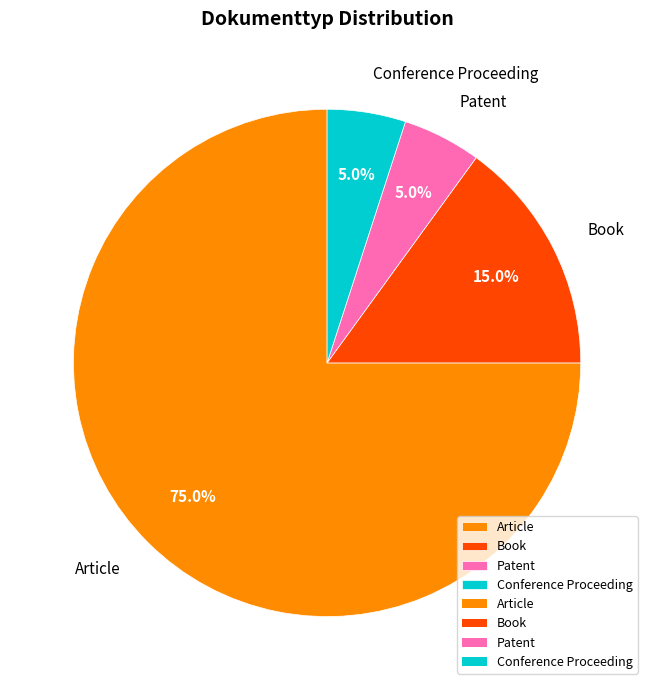

Approximately how many times larger is the value at Article compared to Conference Proceeding?

15.0